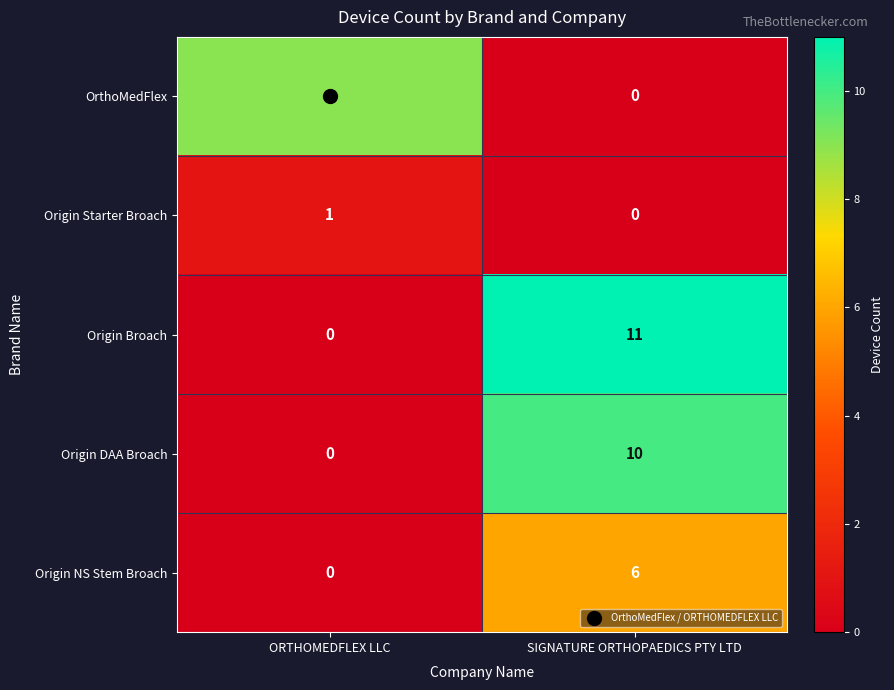

What is the average value of the Origin NS Stem Broach series?

3